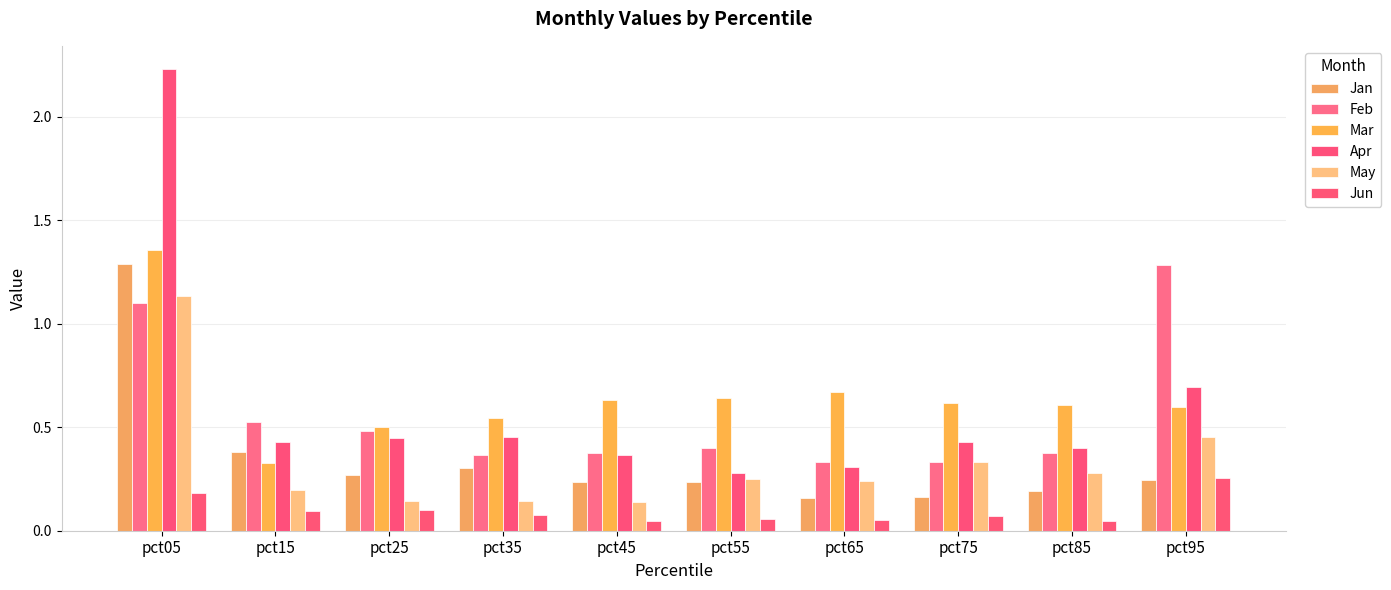

How many groups of bars are there?

10